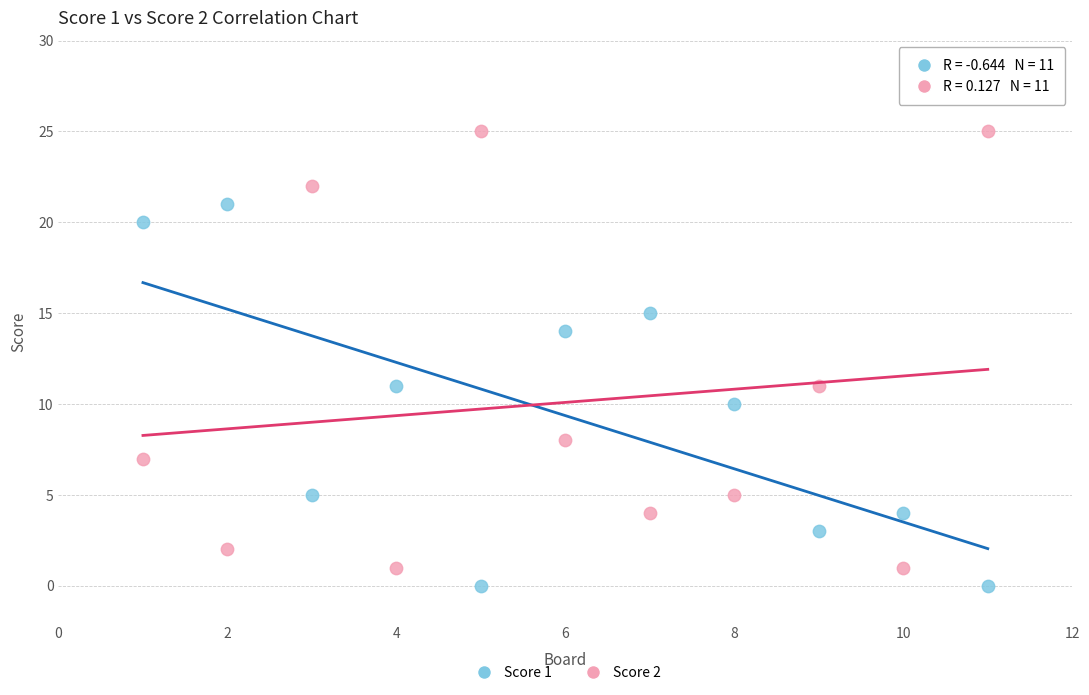

Which series contains the lowest Y value?

Score 1